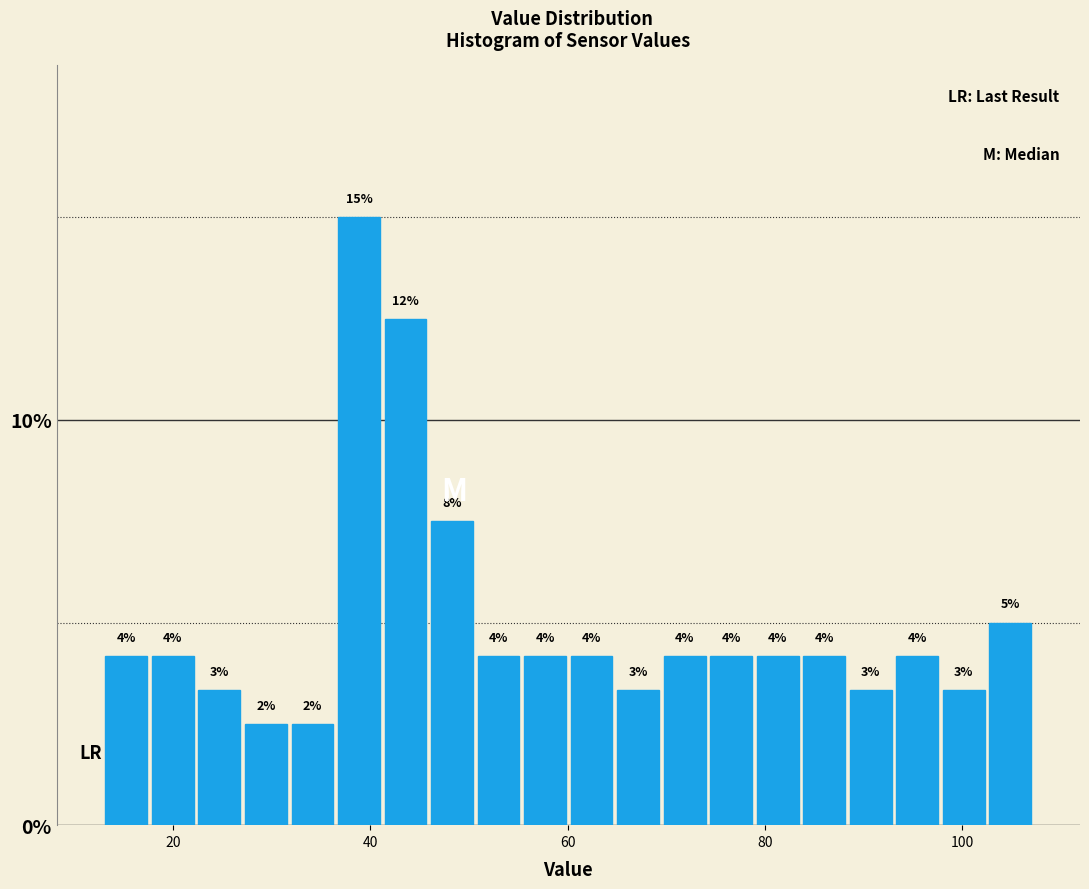

Read against the x-axis, roughly where is the centre of the tallest bar?

38